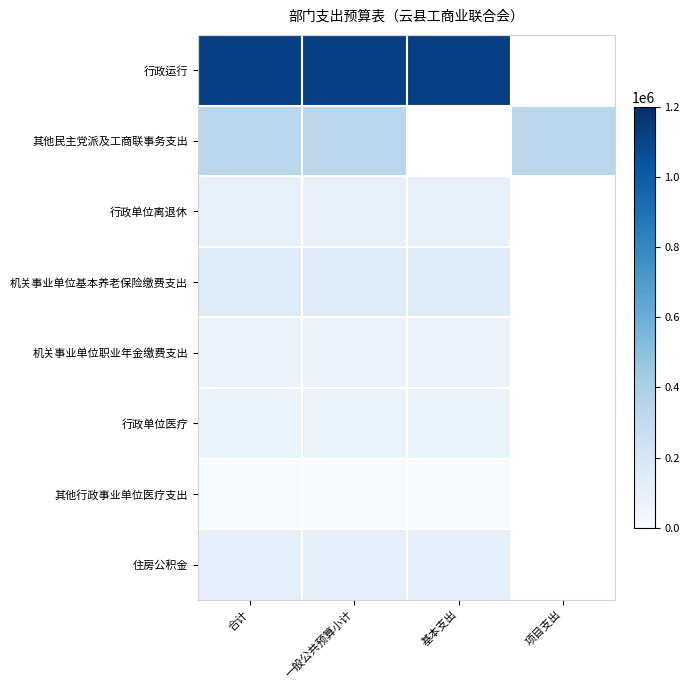

Rank the series at 合计 from lowest to highest value.

其他行政事业单位医疗支出, 行政单位医疗, 机关事业单位职业年金缴费支出, 行政单位离退休, 住房公积金, 机关事业单位基本养老保险缴费支出, 其他民主党派及工商联事务支出, 行政运行